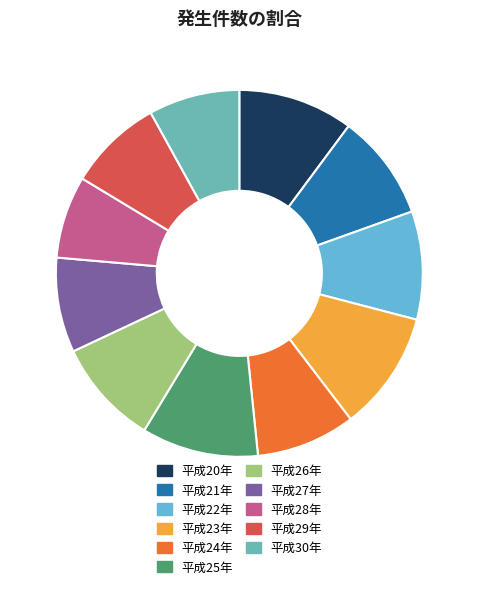

How many segments does this pie chart have?

11